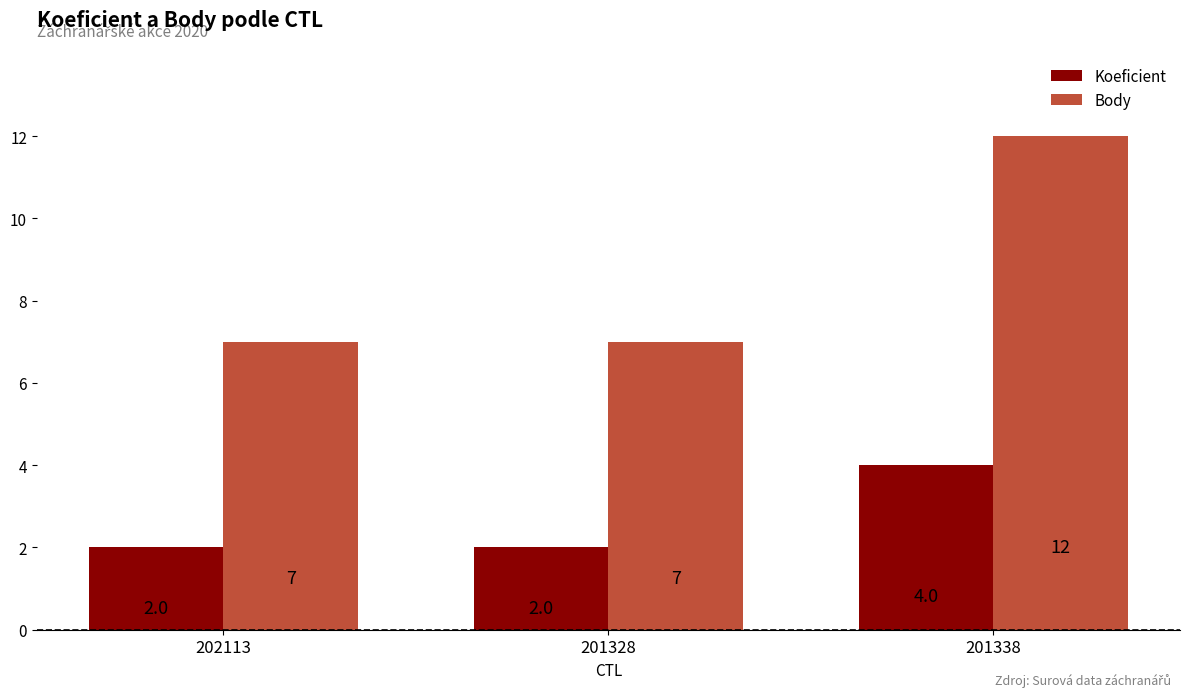

How many bars are there in total?

6